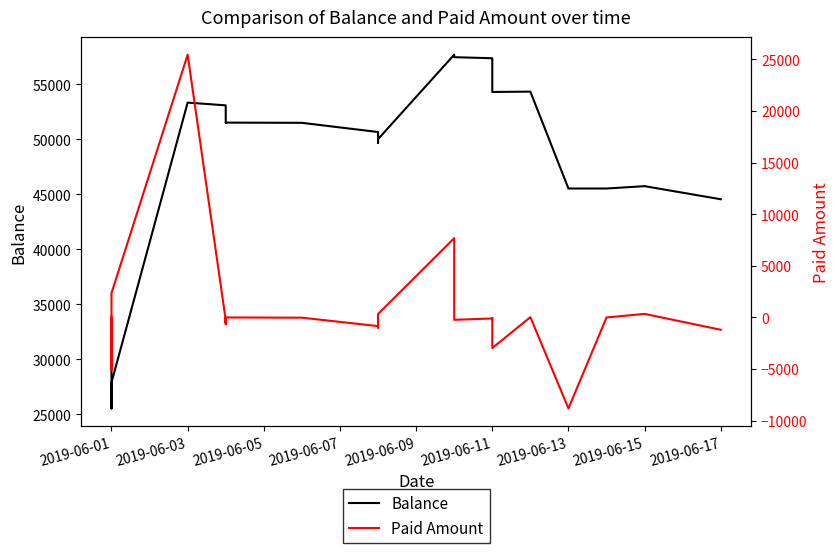

True or false: Balance and Paid Amount intersect in this chart.

False